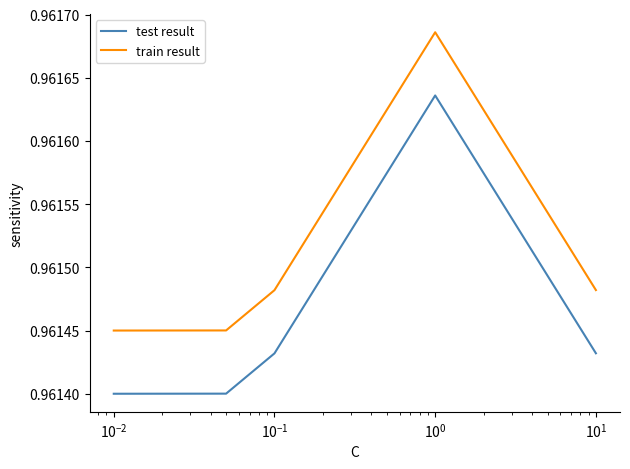

Rank the series by their maximum value, from lowest to highest.

test result, train result